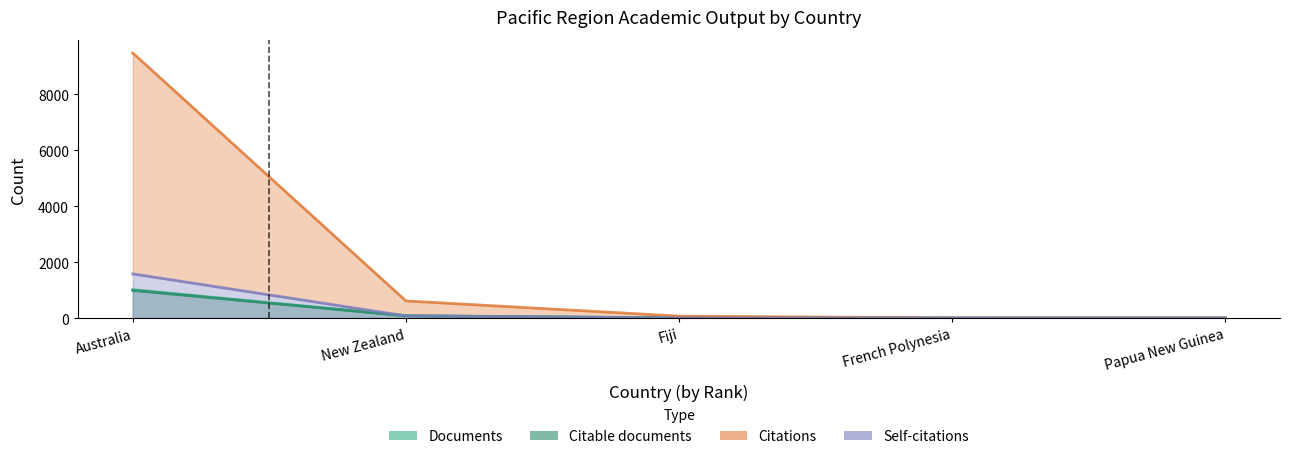

What position from the right is Australia?

5